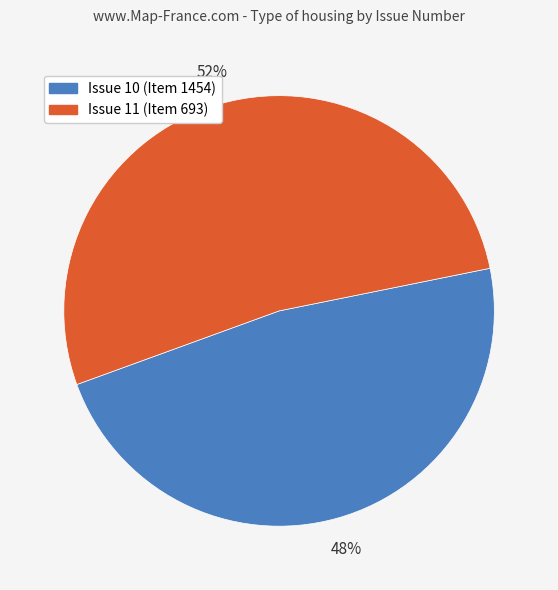

How many segments does this pie chart have?

2